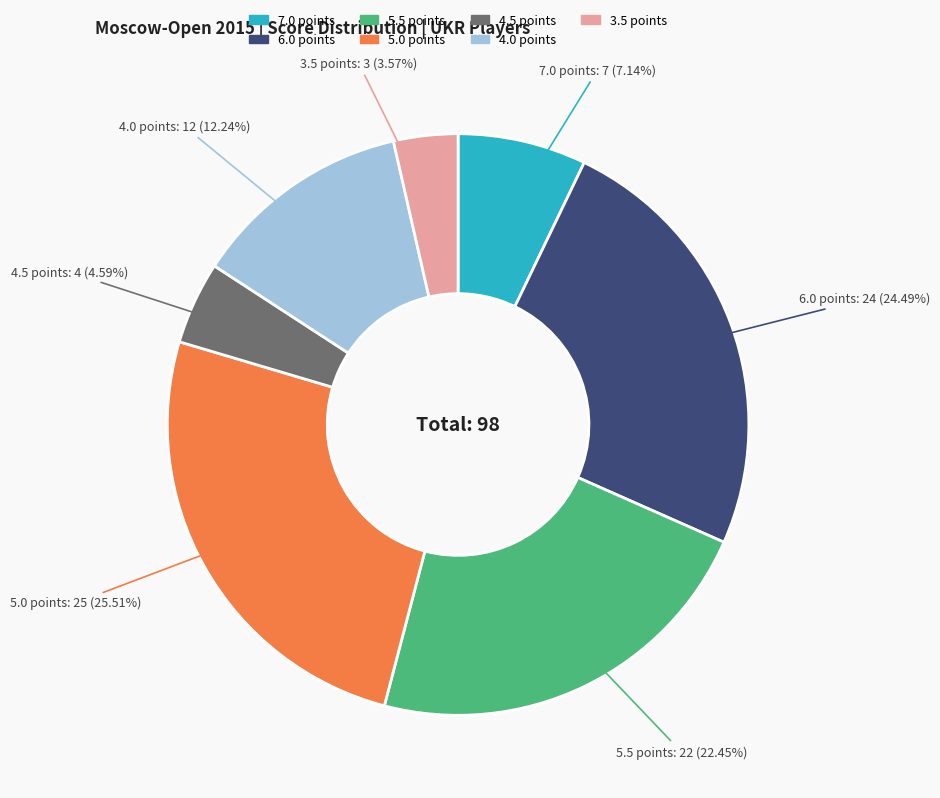

Is there a majority slice in this chart?

No